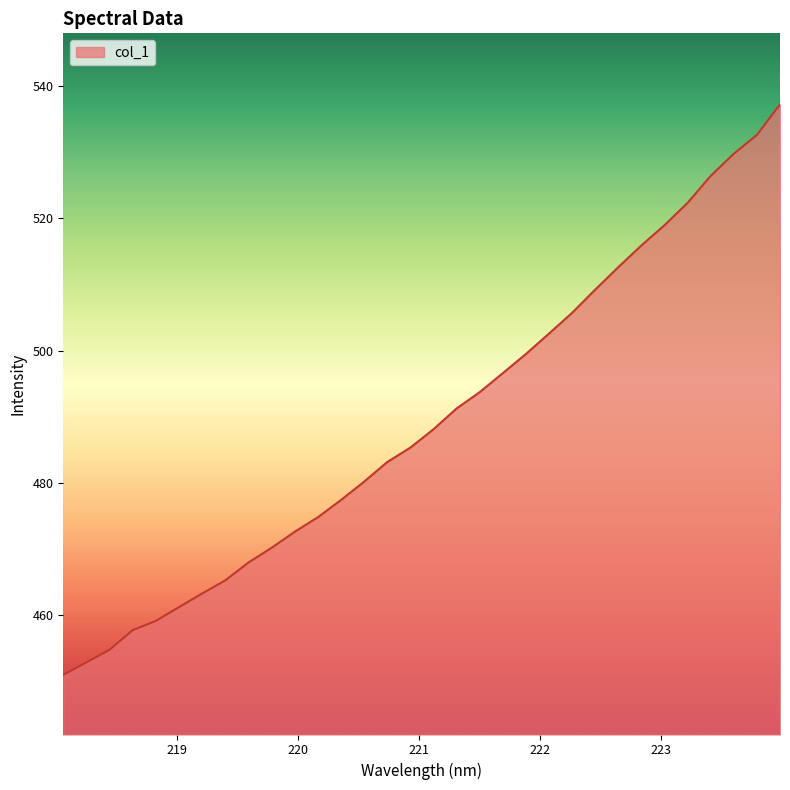

Count the number of values greater than 488.

16